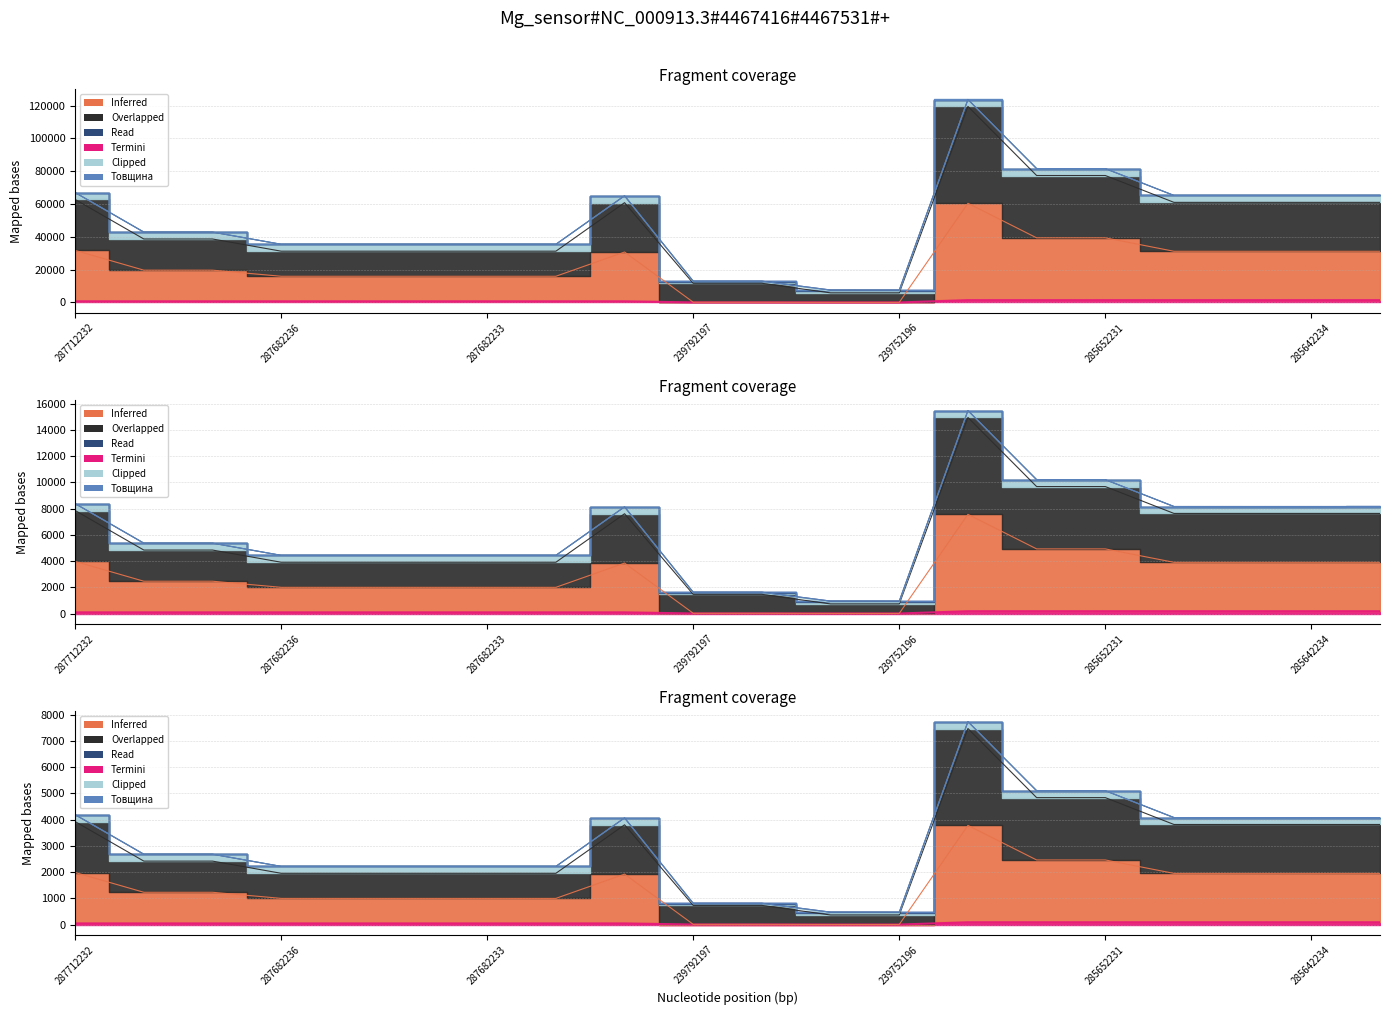

What is the total value across all series at 239792197?

11899.7